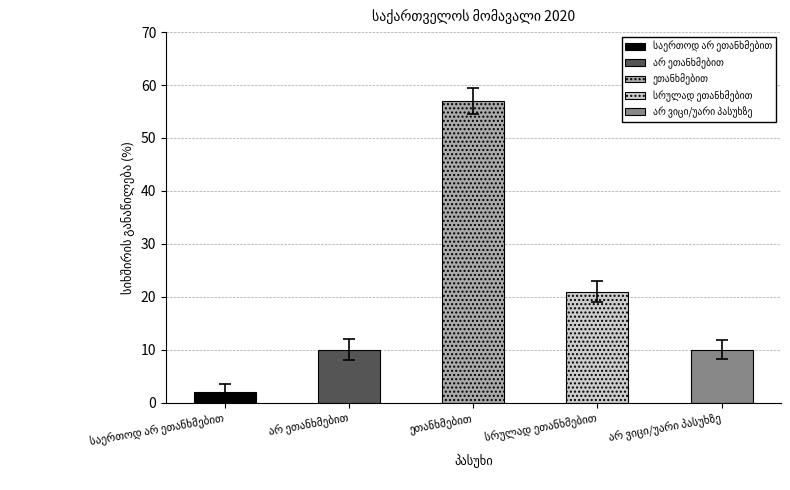

List the labels in order of value, smallest first.

საერთოდ არ ეთანხმებით, არ ვიცი/უარი პასუხზე, არ ეთანხმებით, სრულად ეთანხმებით, ეთანხმებით